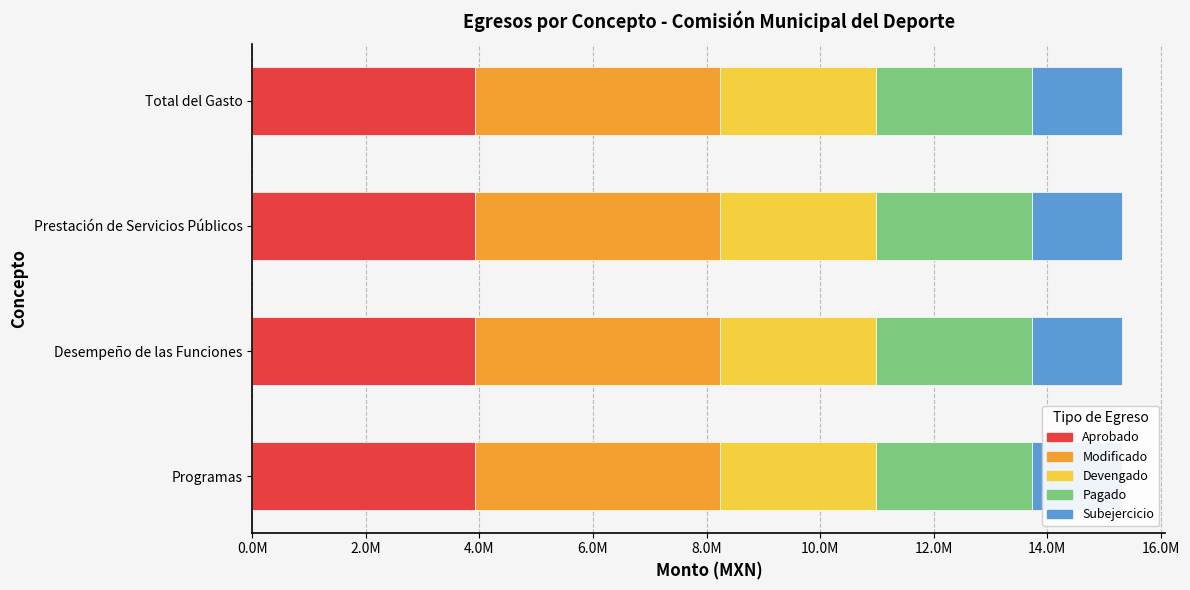

True or false: Devengado has a value of 2745984.7 at Total del Gasto.

True